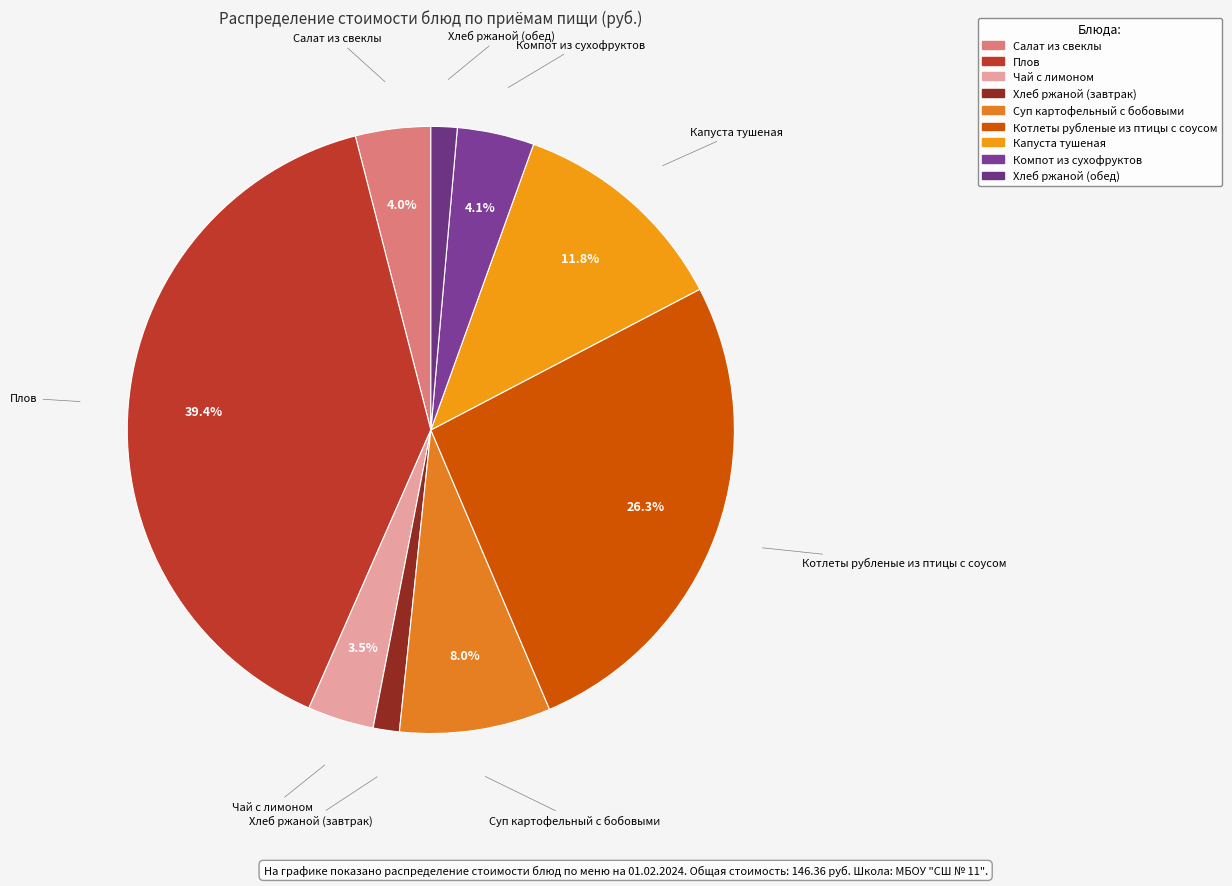

Which has a higher value, Суп картофельный с бобовыми or Хлеб ржаной (обед)?

Суп картофельный с бобовыми